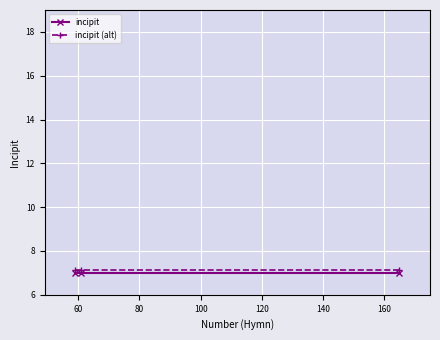

Which series has the largest total across all categories?

incipit (alt)